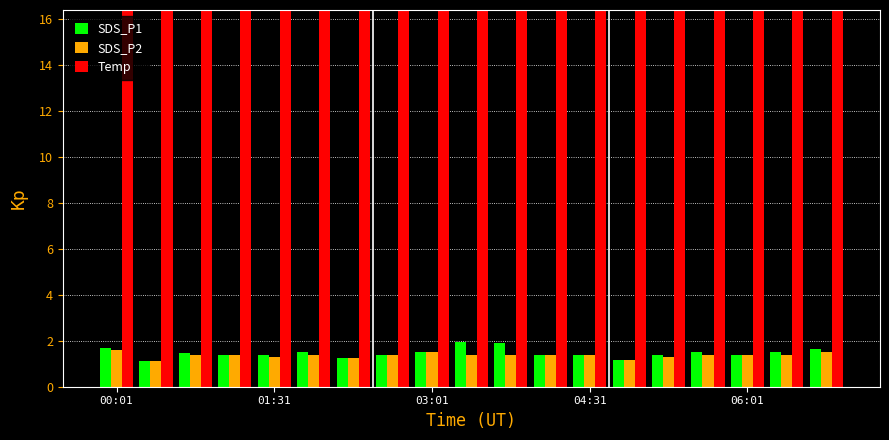

Reading left to right, transcribe all the data shown in this chart.

SDS_P1: 1.7	1.1	1.5	1.4	1.4	1.5	1.3	1.4	1.5	1.9	1.9	1.4	1.4	1.2	1.4	1.5	1.4	1.5	1.6
SDS_P2: 1.6	1.1	1.4	1.4	1.3	1.4	1.3	1.4	1.5	1.4	1.4	1.4	1.4	1.2	1.3	1.4	1.4	1.4	1.5
Temp: 28.5	28.5	28.3	28.1	28.0	28.0	28.2	28.1	28.1	28.0	28.0	28.0	28.0	27.9	28.0	27.9	27.9	28.0	28.6